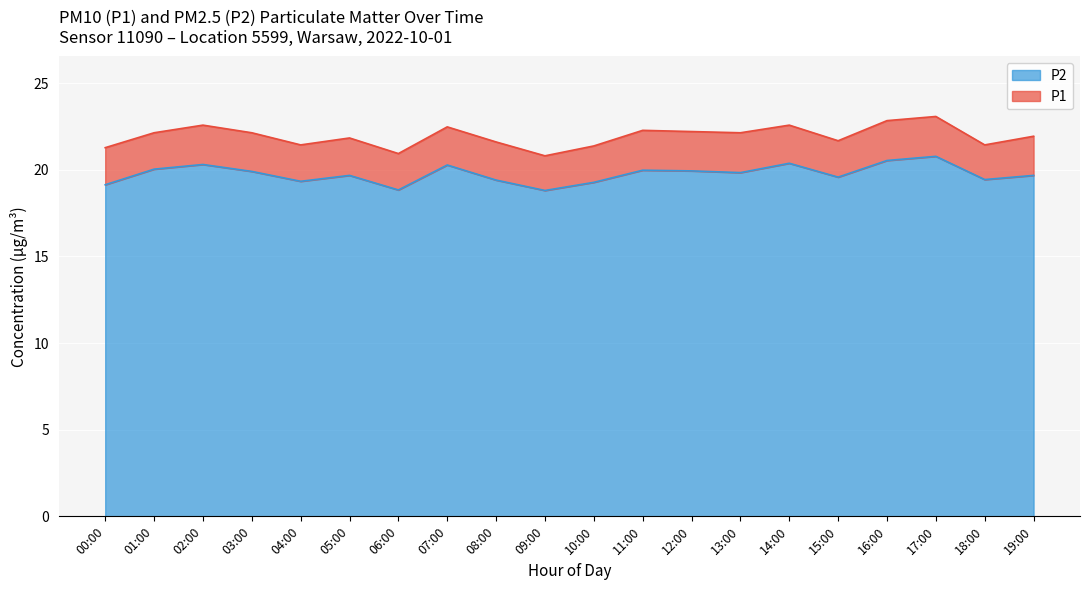

True or false: P1 has more than 1 points higher than both neighbors.

True